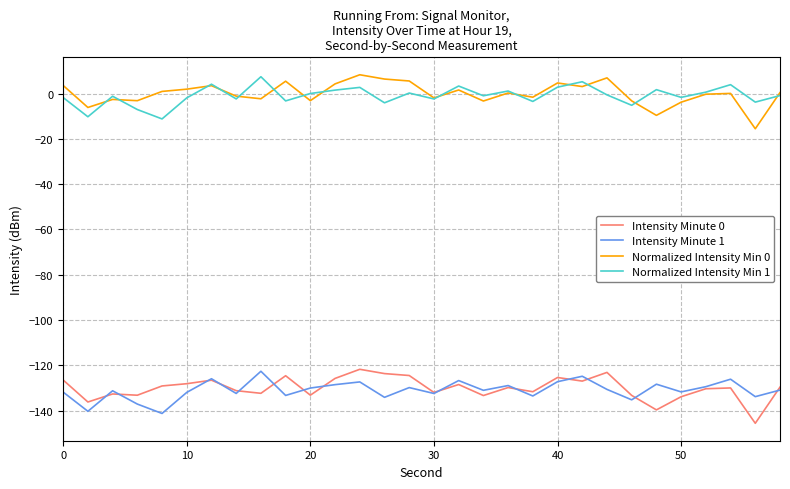

True or false: Normalized Intensity Min 1 and Intensity Minute 0 cross at least once.

False